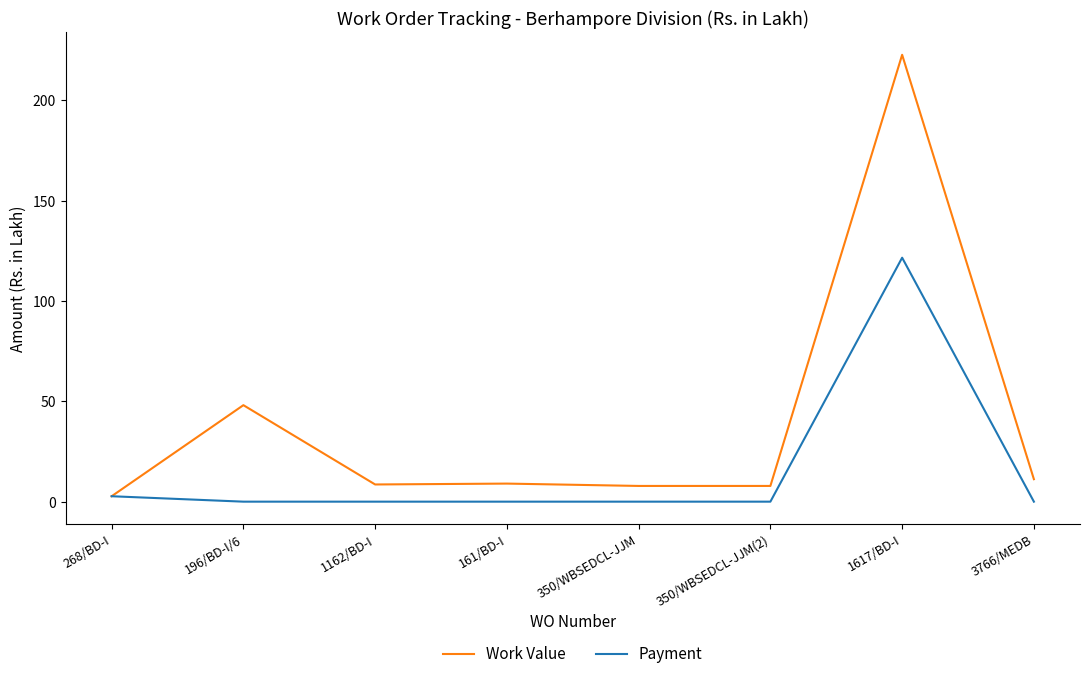

Which series has the largest range (max minus min)?

Work Value